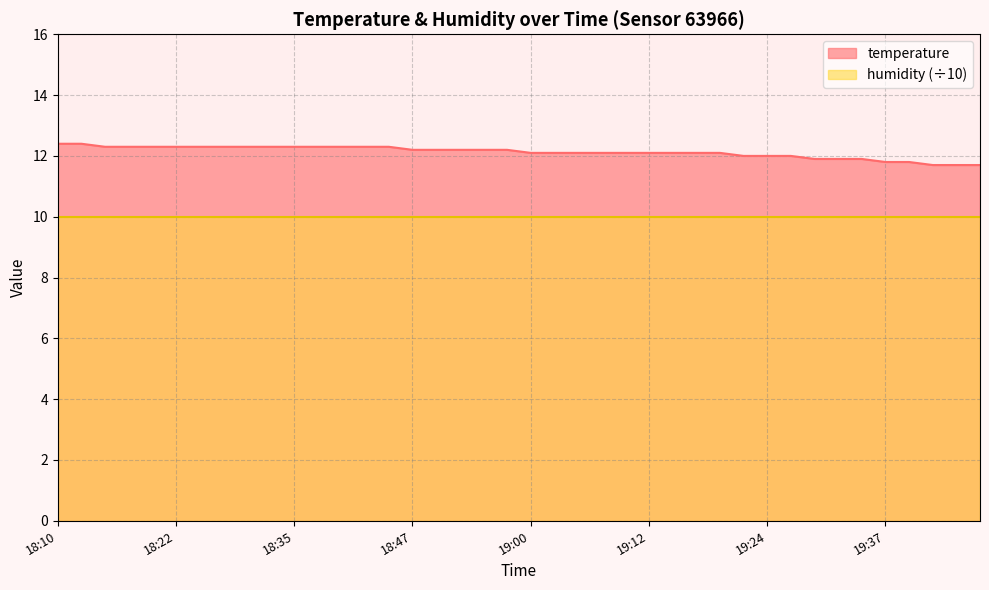

What is the change in value from 18:30 to 18:47?

-0.1